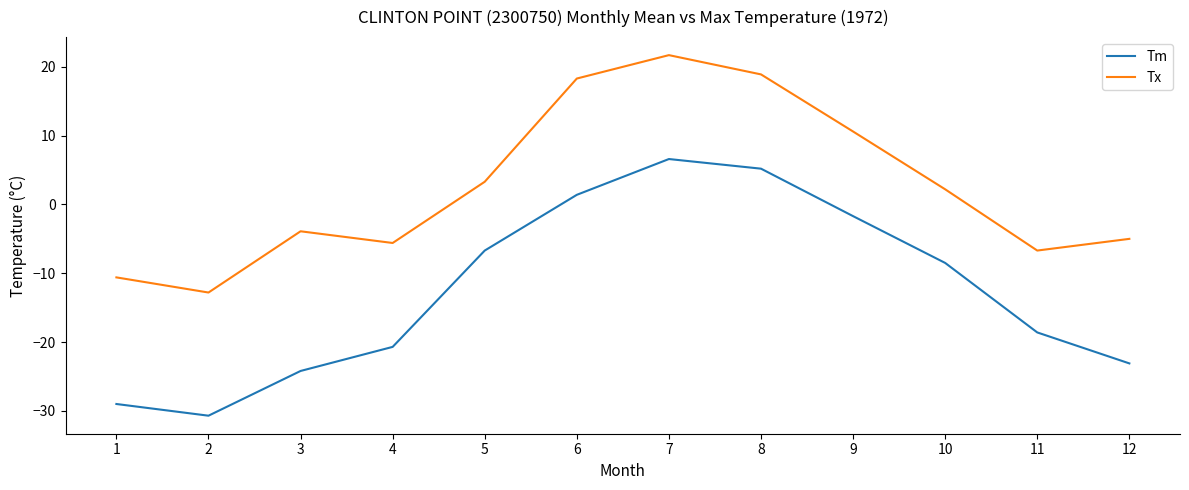

What is the minimum value for Tx?

-12.8